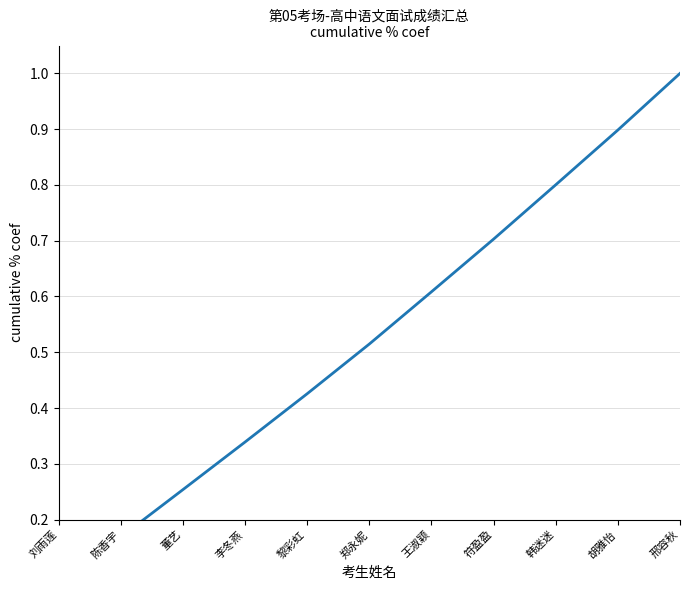

How many categories are shown in the chart?

11